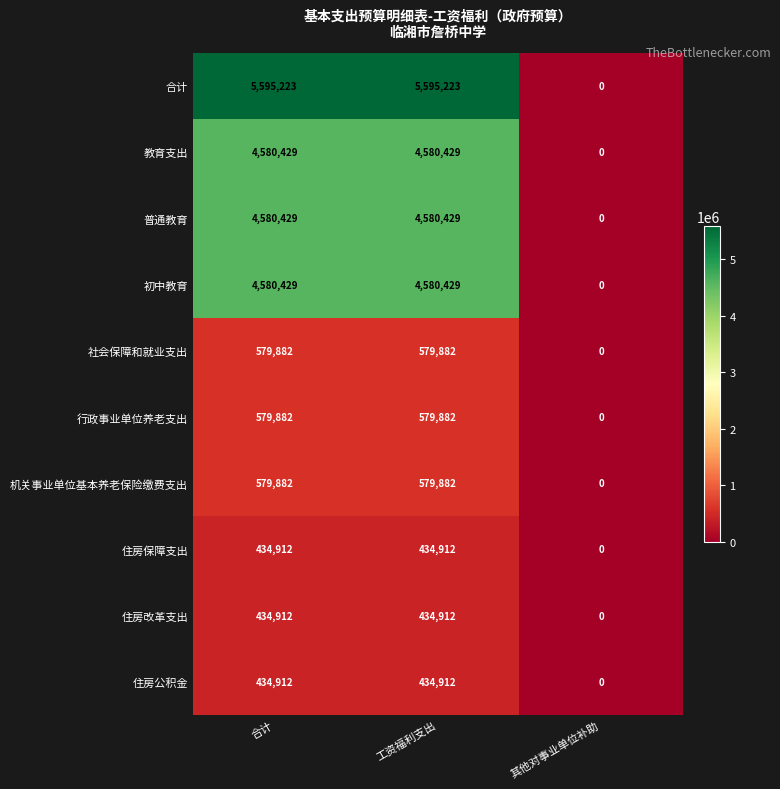

Which series has the largest total across all categories?

合计